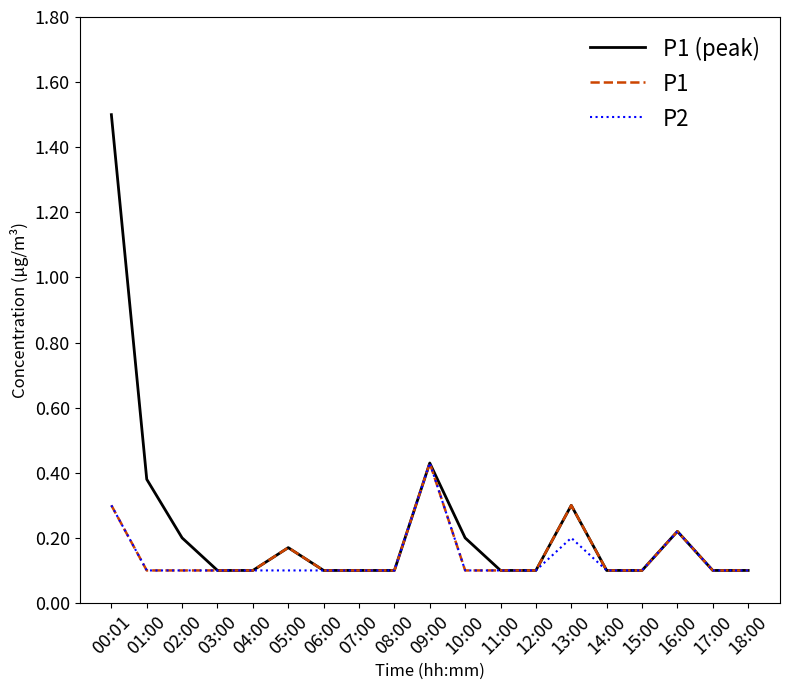

Is the value of P1 at 00:01 greater than the value of P2 at 01:00?

Yes